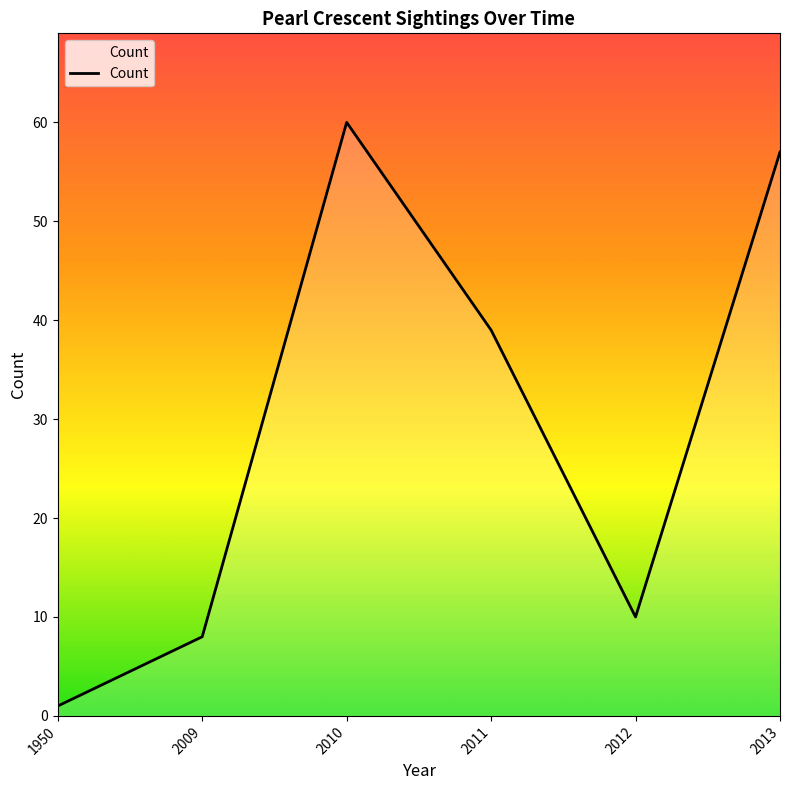

True or false: the data shows 24 at 2010.

False